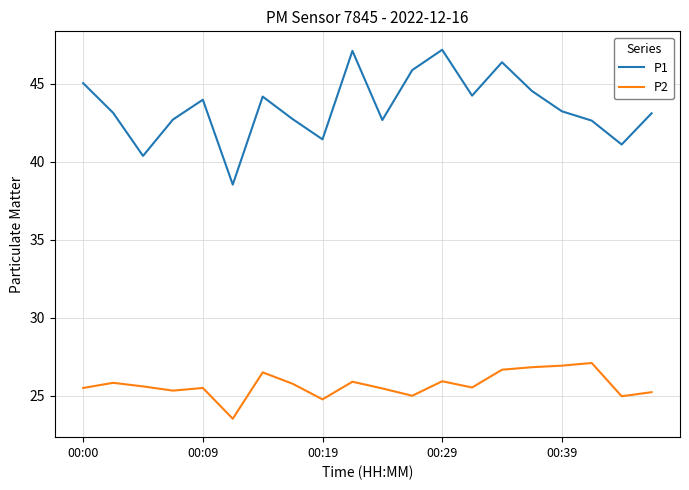

List the series in order of their peak value, highest first.

P1, P2